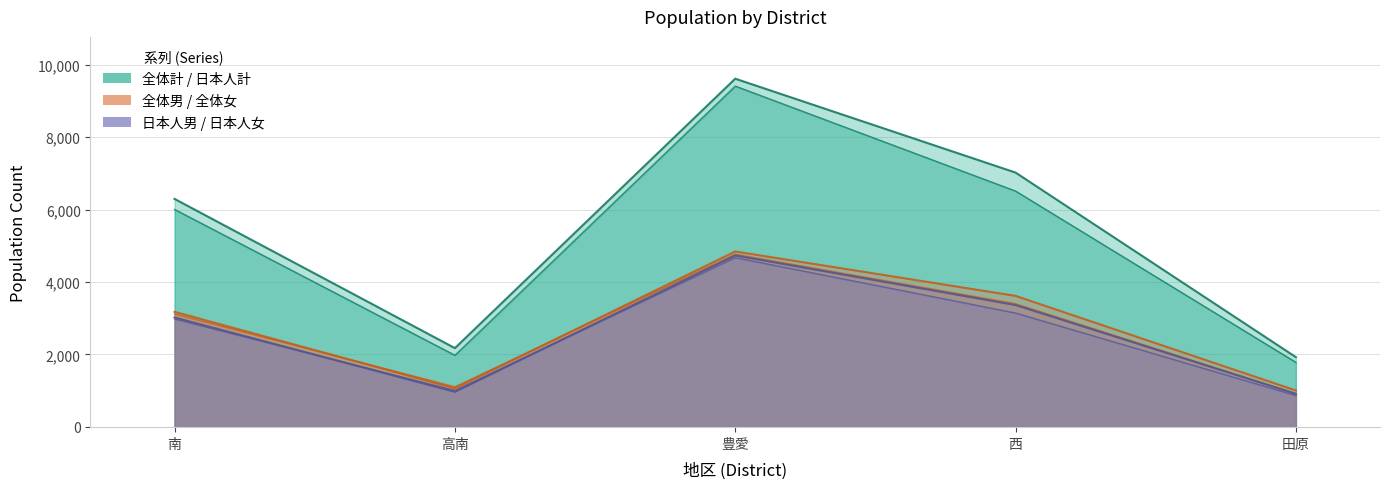

Reading right to left, extract all data points from this chart.

全体計: 1927	7019	9609	2176	6292
日本人計: 1783	6509	9405	1979	6003
全体男: 1007	3617	4842	1066	3177
全体女: 920	3402	4767	1110	3115
日本人男: 915	3365	4733	971	3022
日本人女: 868	3144	4672	1008	2981